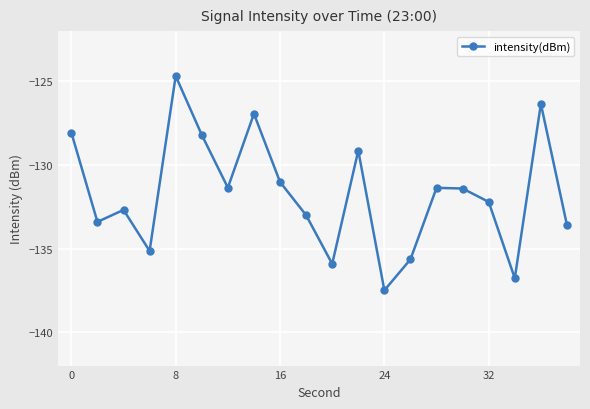

What is the minimum value shown in the chart?

-137.5